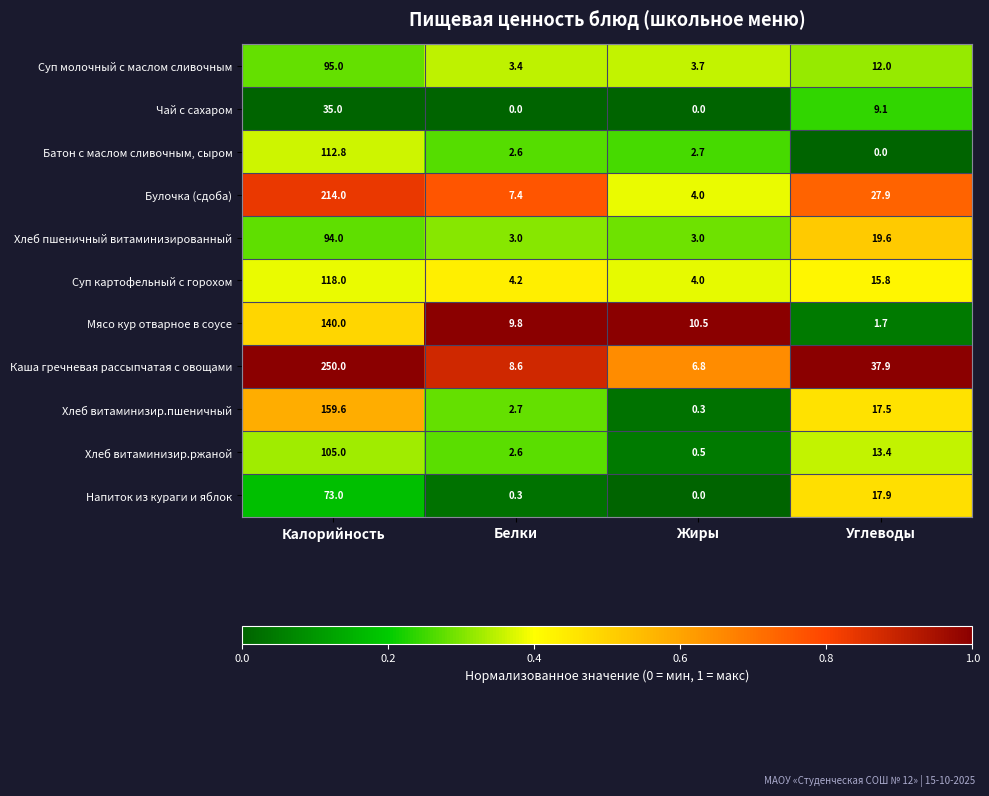

What is the sum of the Булочка (сдоба) values at Калорийность and Жиры?

218.0